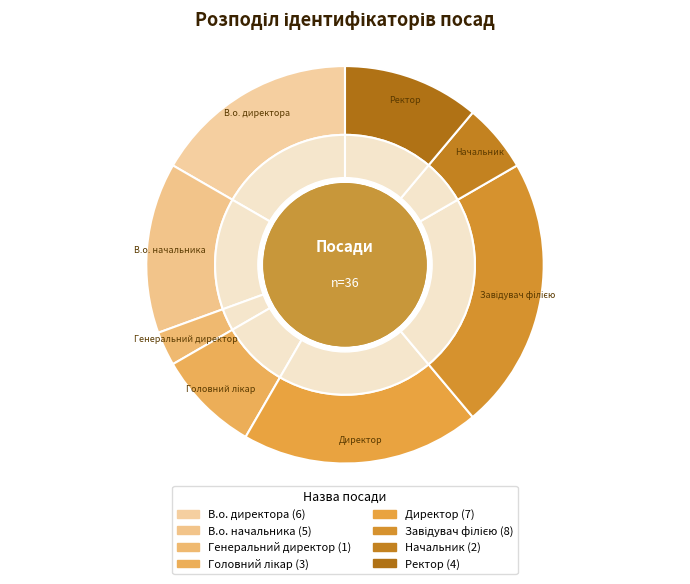

Approximately how many times larger is the value at В.о. начальника compared to Головний лікар?

1.7